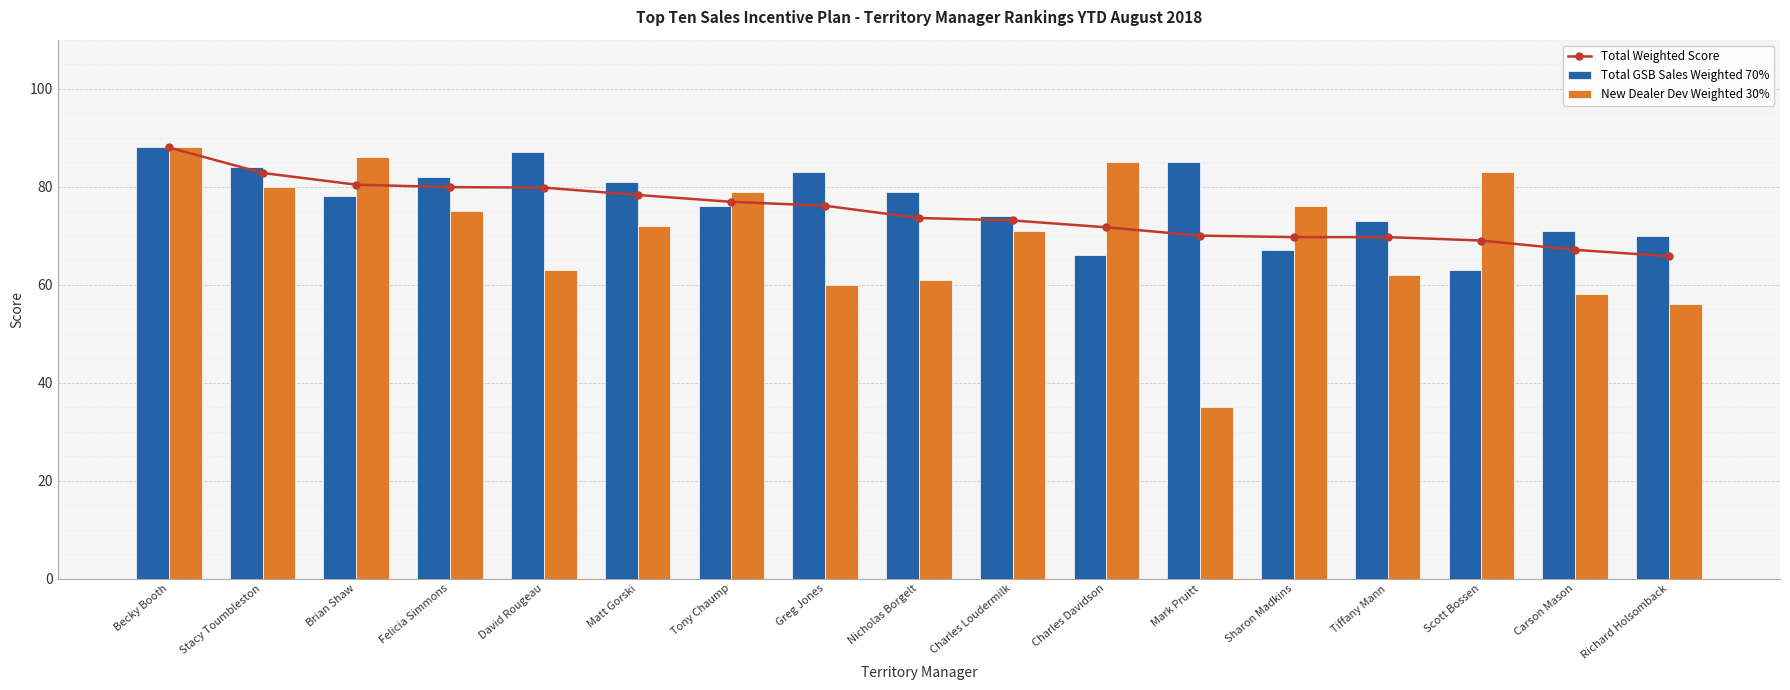

What is the sum of the Total GSB Sales Weighted 70% values at Mark Pruitt and Becky Booth?

173